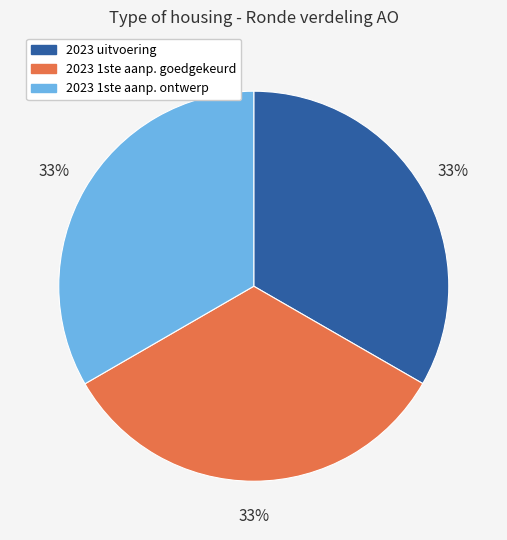

To the nearest percent, what is the average slice percentage?

33%